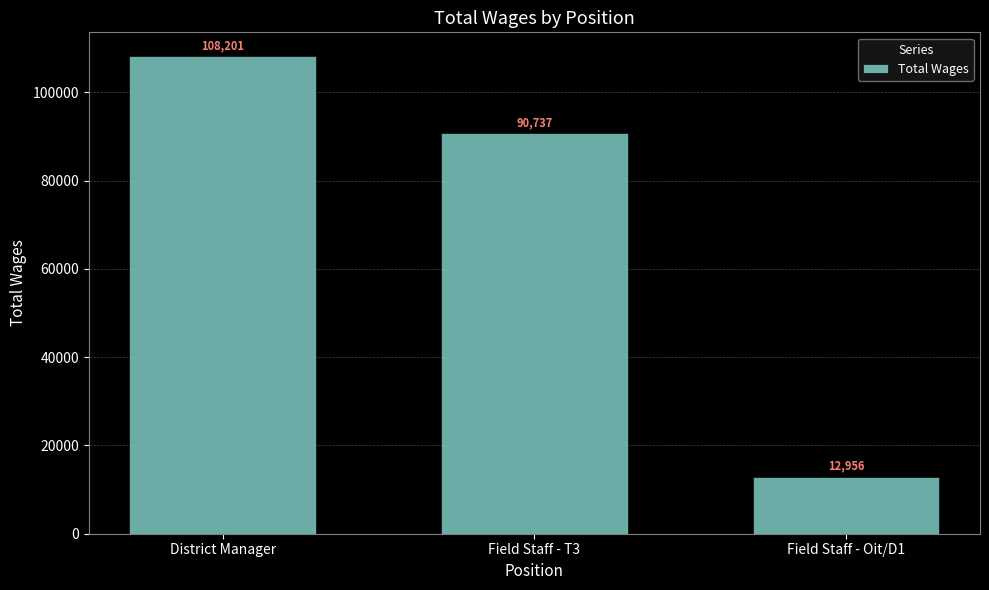

Between Field Staff - Oit/D1 and Field Staff - T3, which is larger?

Field Staff - T3